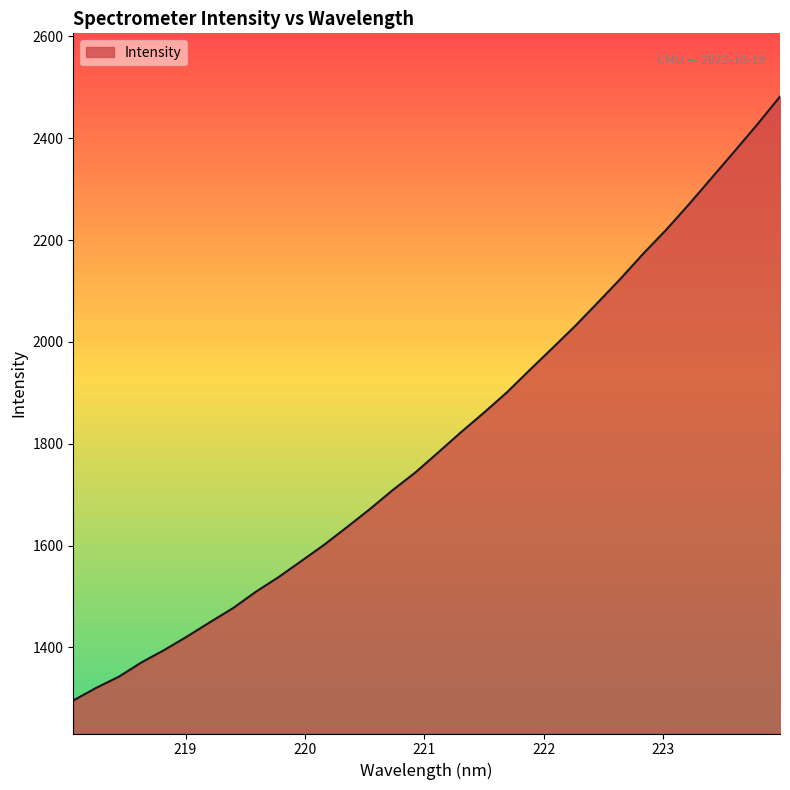

How many values are below 1783?

16